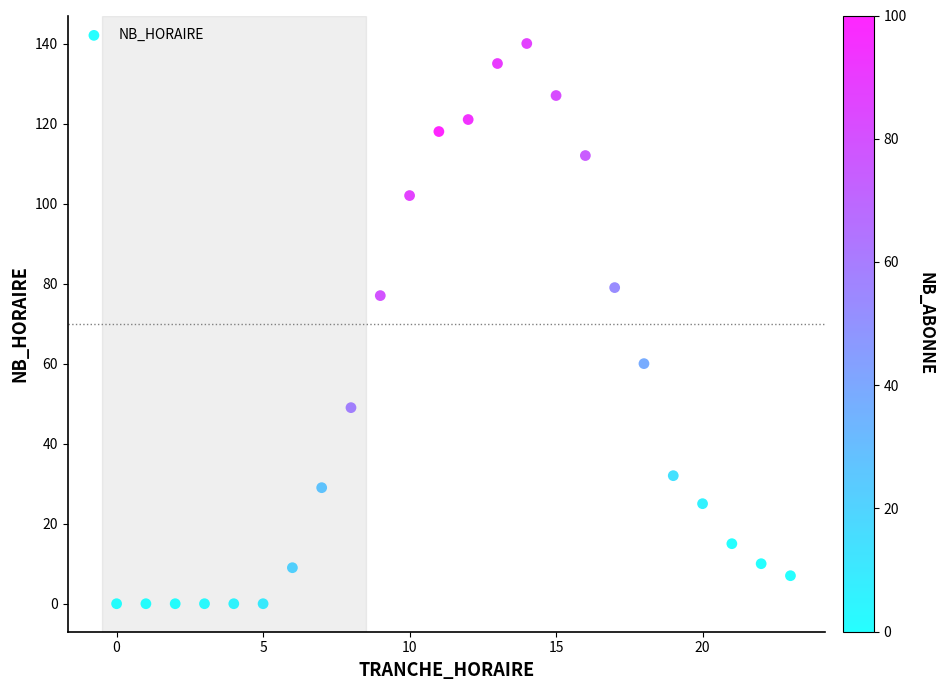

What is the range of Y values (max minus min)?

140